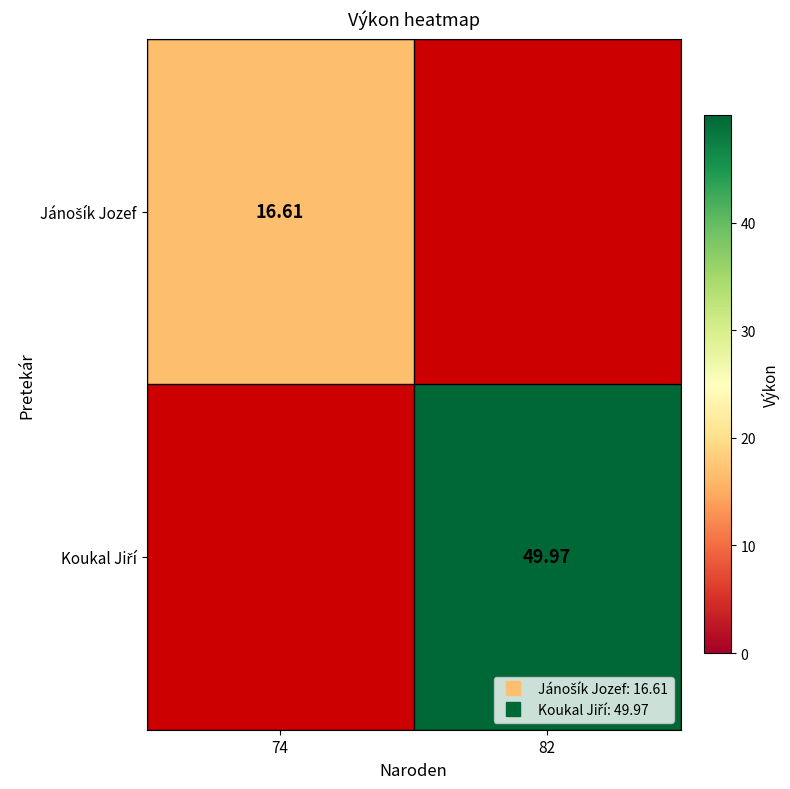

Is the value of Koukal Jiří at 74 greater than the value of Jánošík Jozef at 82?

No